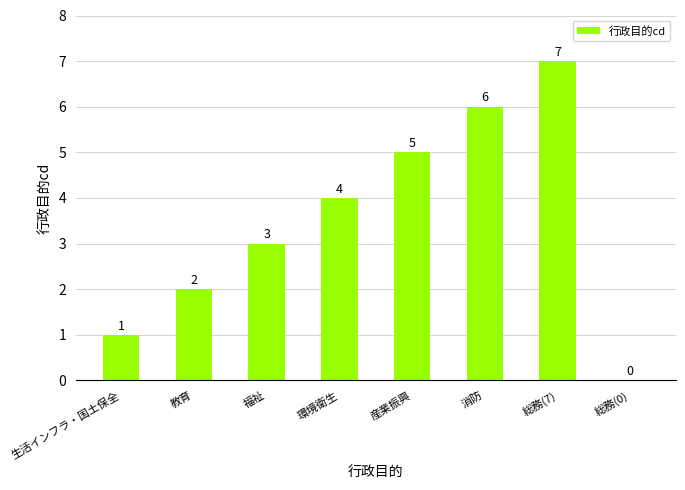

The chart shows a value of 2 at 産業振興. True or false?

False